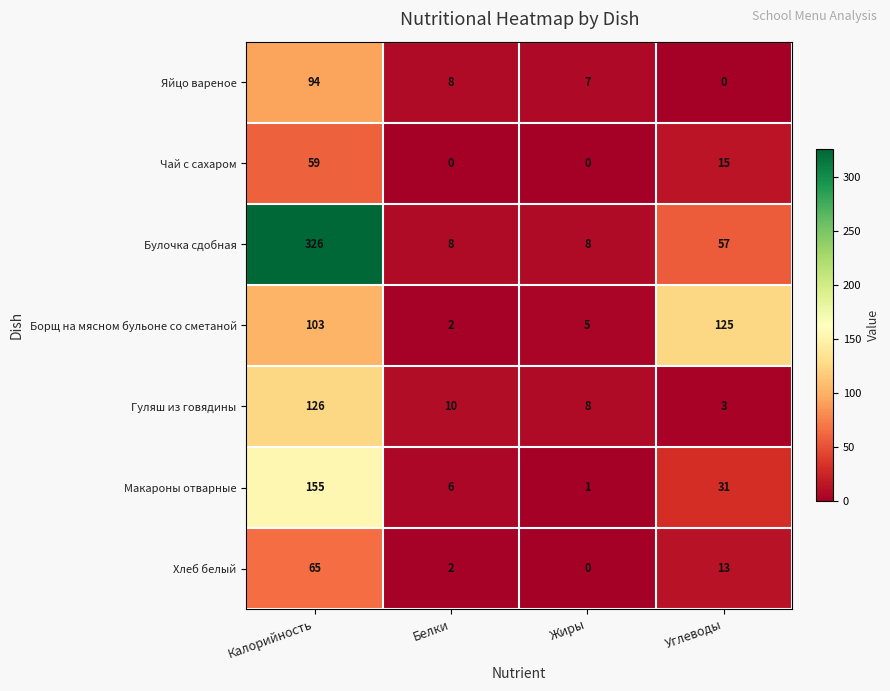

Reading right to left, what are all the values shown in this chart?

Яйцо вареное: 0	7	8	94
Чай с сахаром: 15	0	0	59
Булочка сдобная: 57	8	8	326
Борщ на мясном бульоне со сметаной: 125	5	2	103
Гуляш из говядины: 3	8	10	126
Макароны отварные: 31	1	6	155
Хлеб белый: 13	0	2	65